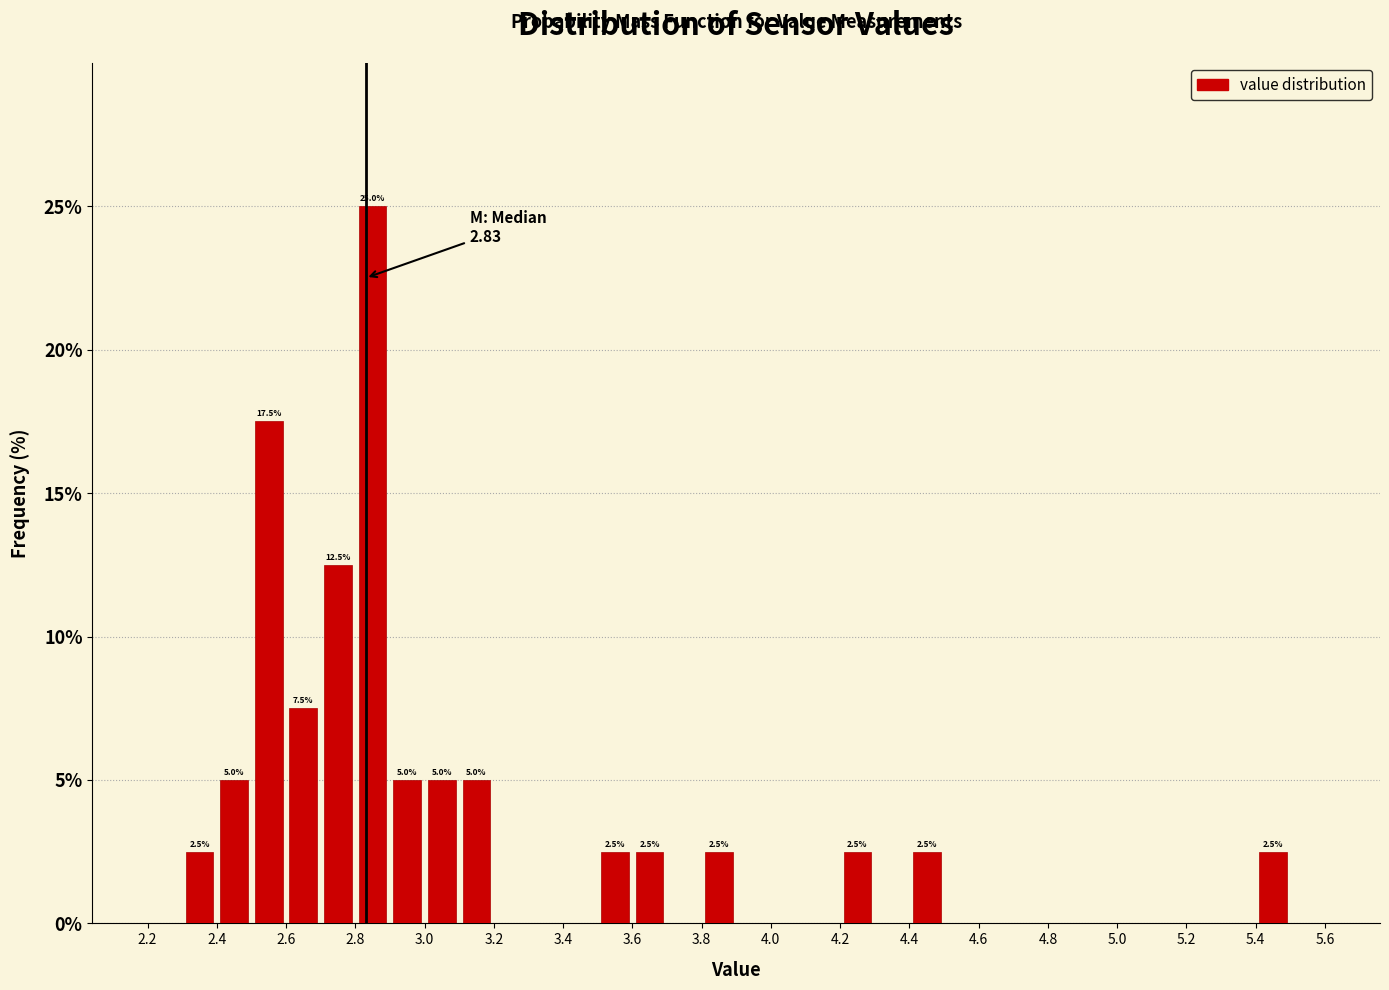

Which range on the x-axis has the tallest bar?

2.8 to 2.9